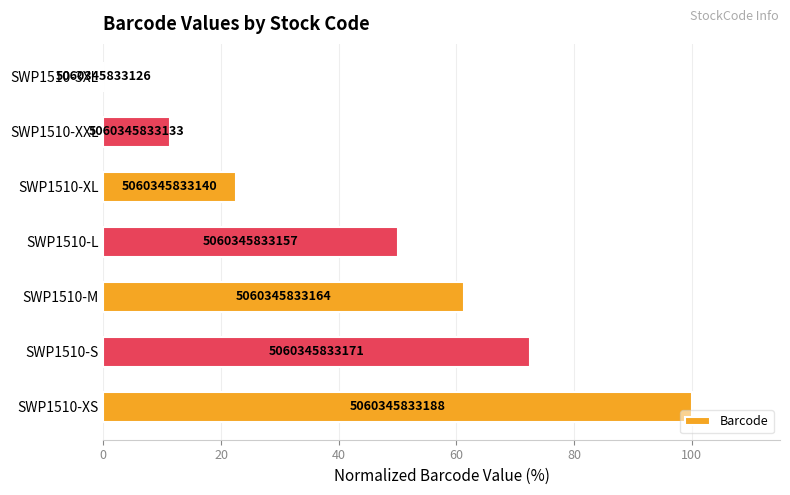

Are the bars horizontal?

Yes